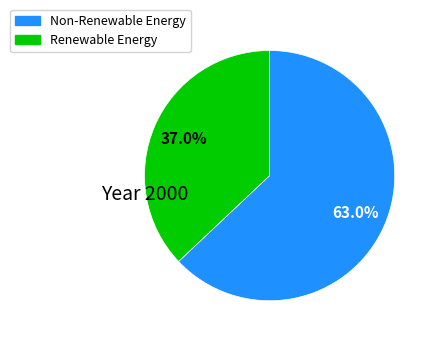

Does any single category account for the majority?

Yes